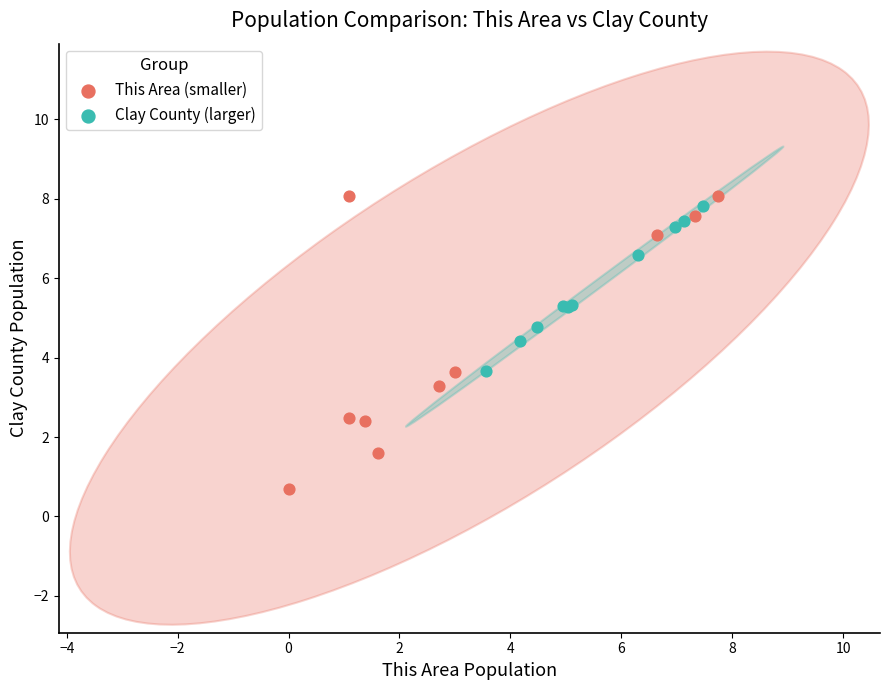

What are all the series names shown in the legend?

This Area (smaller), Clay County (larger)